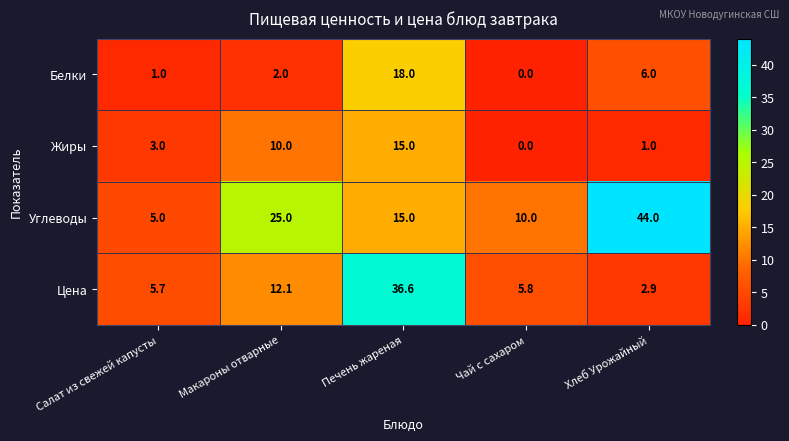

What is the maximum value shown in the chart?

44.0